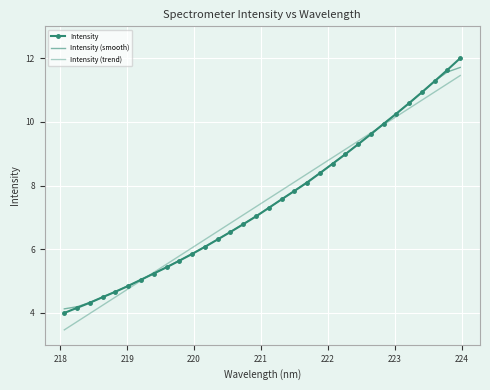

How many data points in Intensity (trend) are above 7?

18